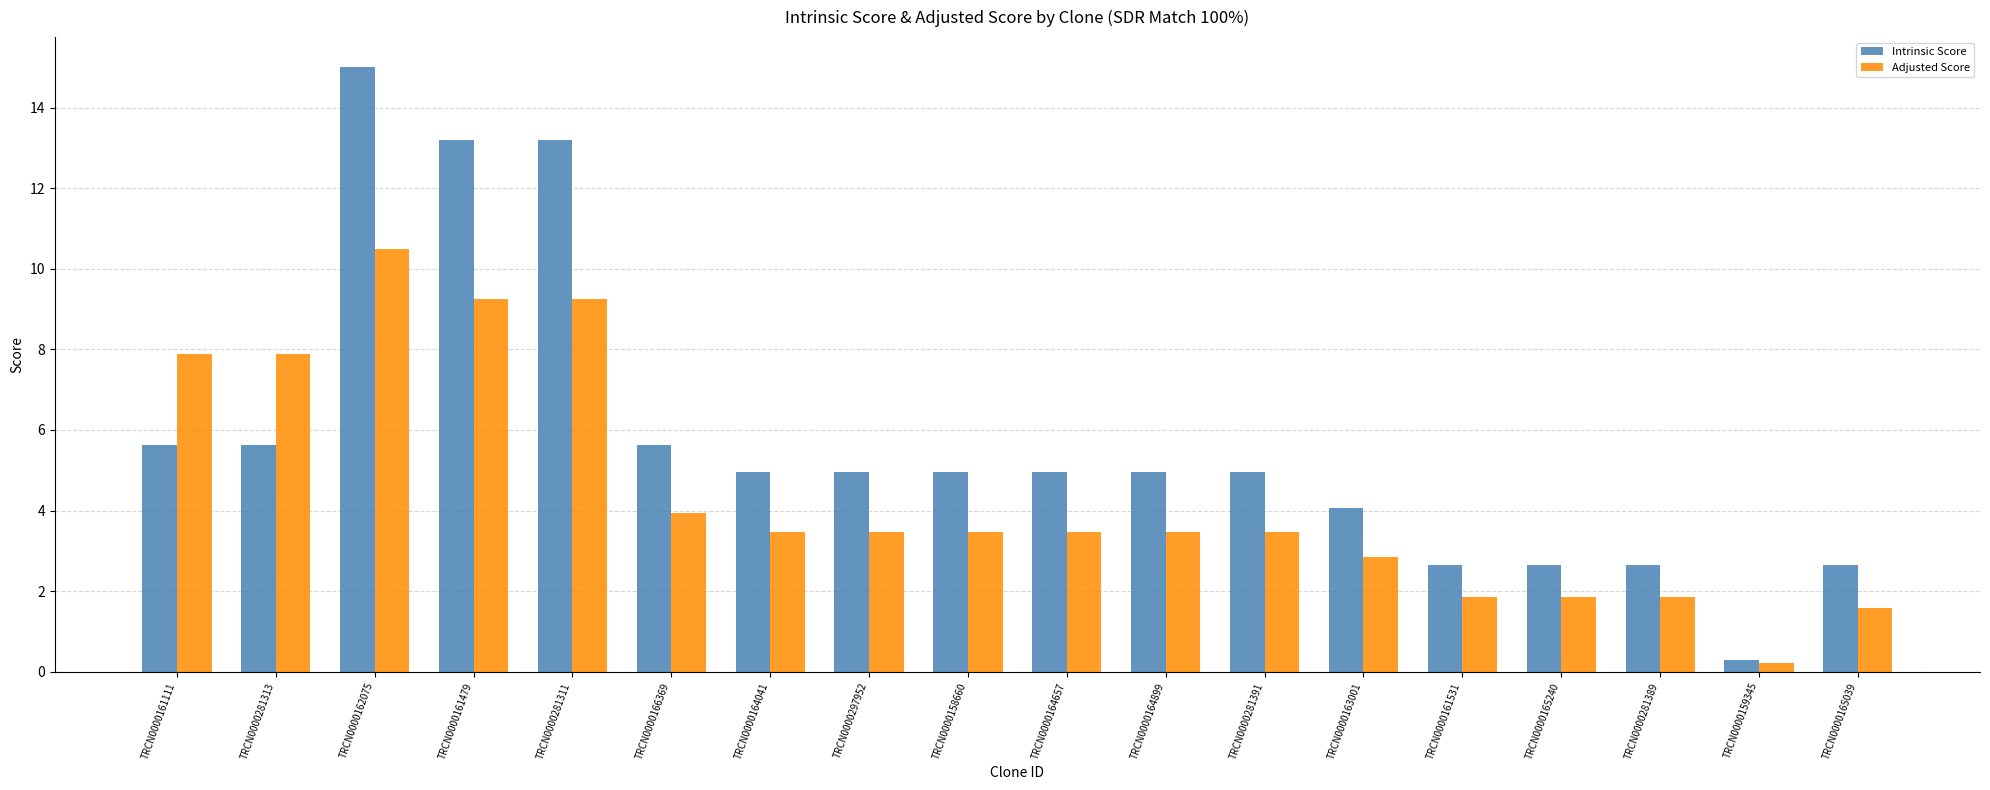

Which series has the largest total across all categories?

Intrinsic Score